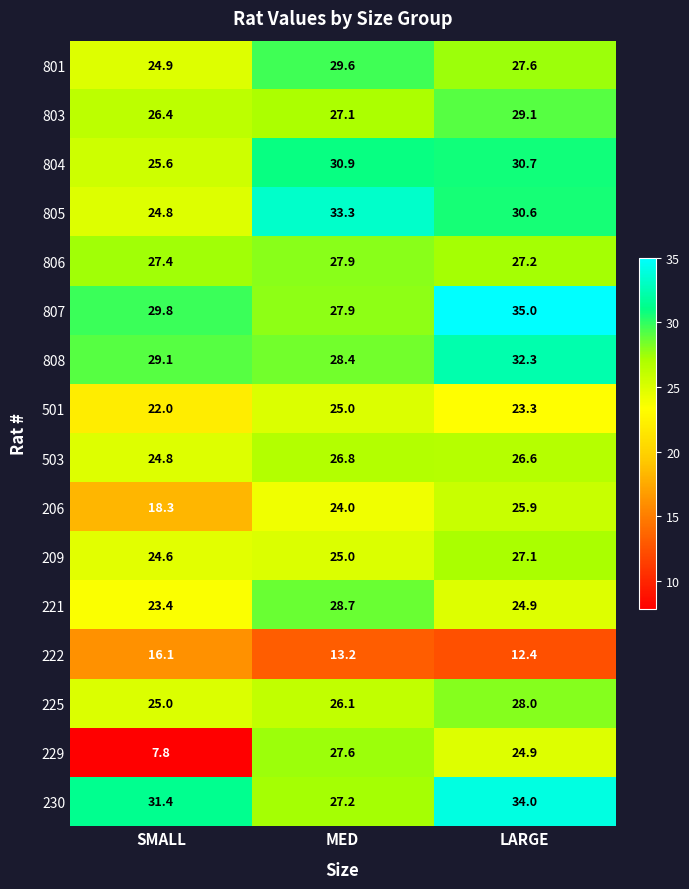

Which series has the largest total across all categories?

807